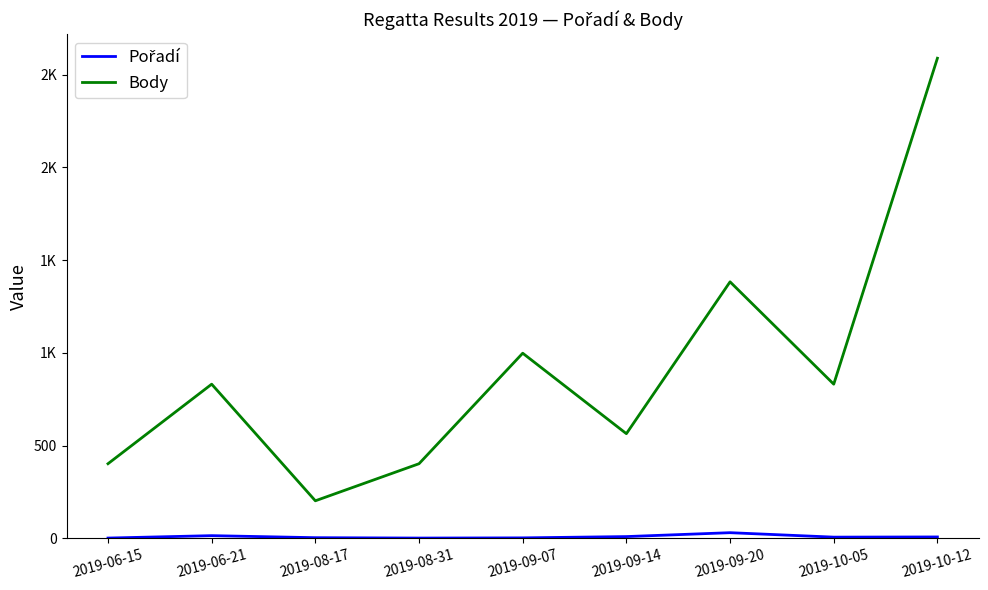

Does the chart have visible grid lines?

No